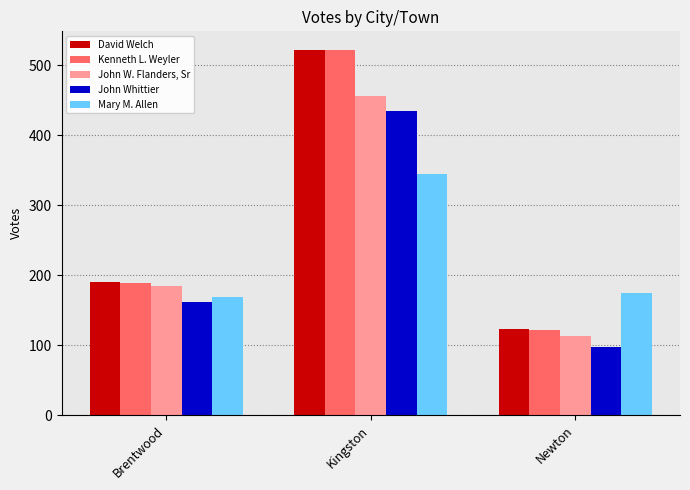

How many values in the David Welch series are below 190?

1